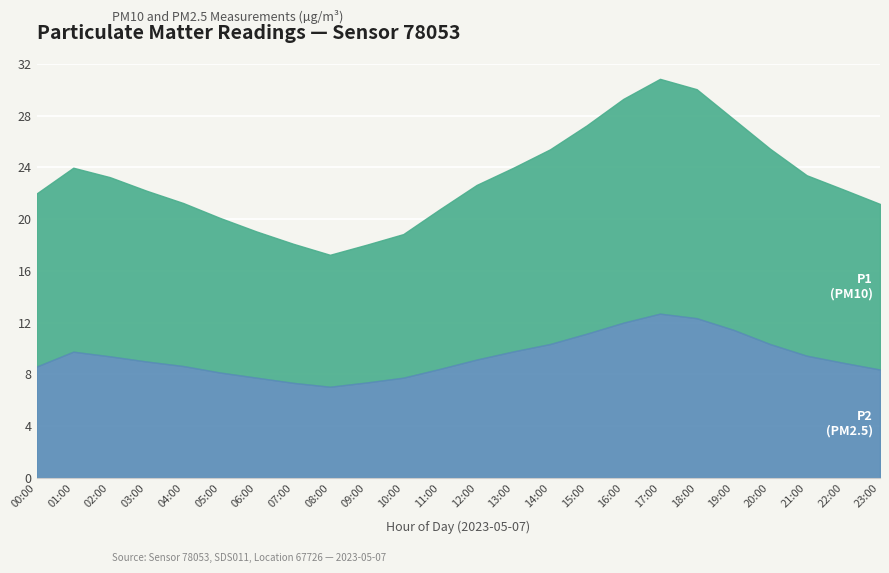

Does the chart display data point markers on the line(s)?

No